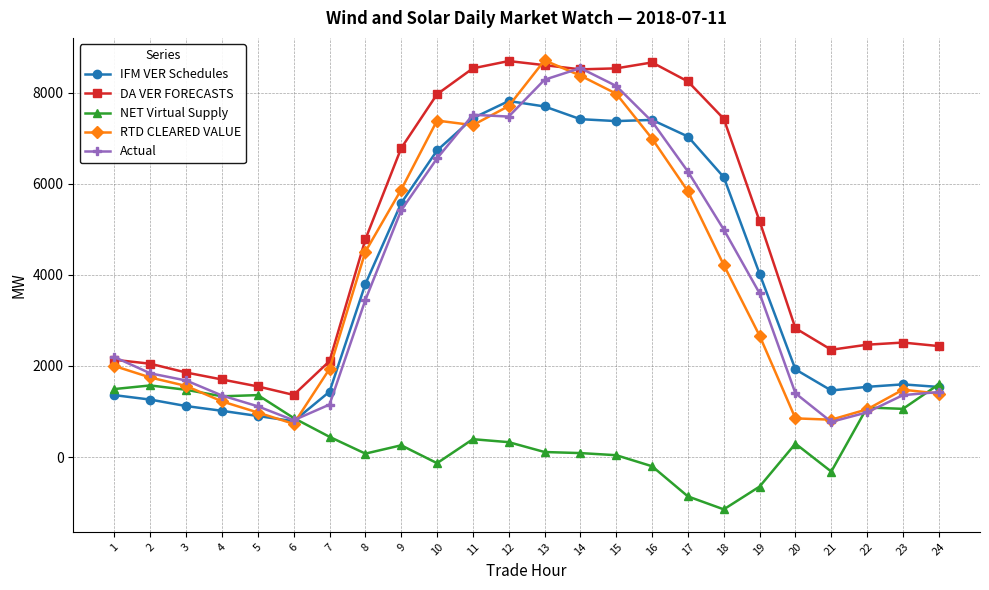

Which series has the largest total across all categories?

DA VER FORECASTS